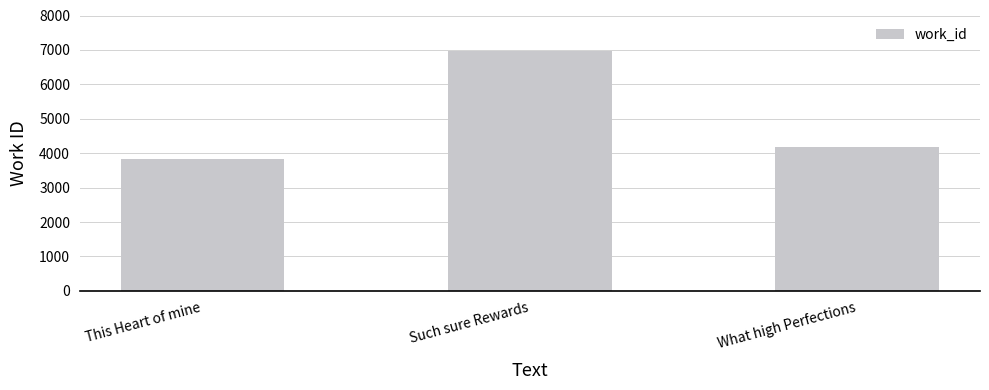

Is it true that the value at What high Perfections is 2674?

False